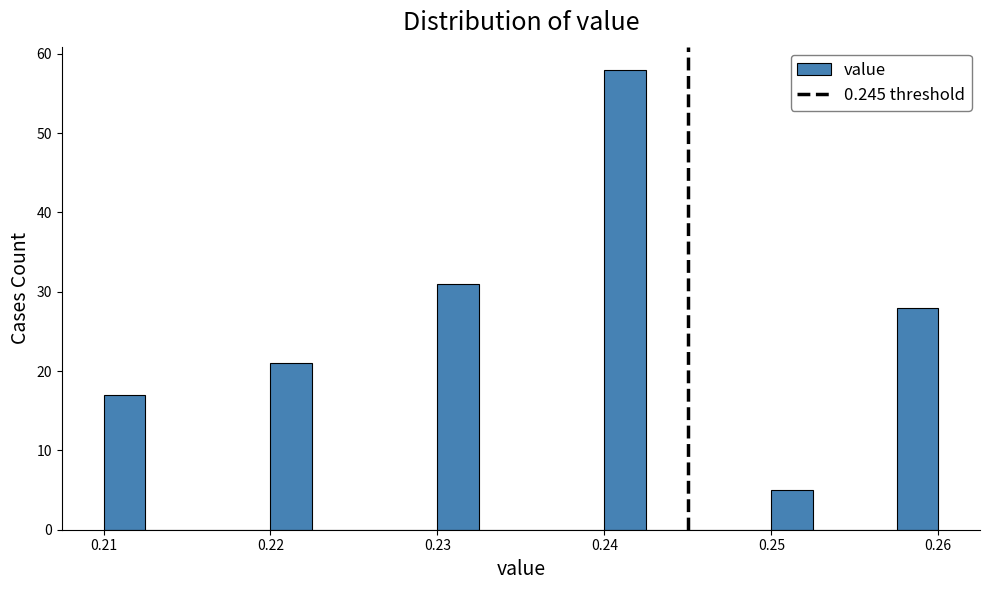

Read against the x-axis, roughly where is the centre of the tallest bar?

0.241